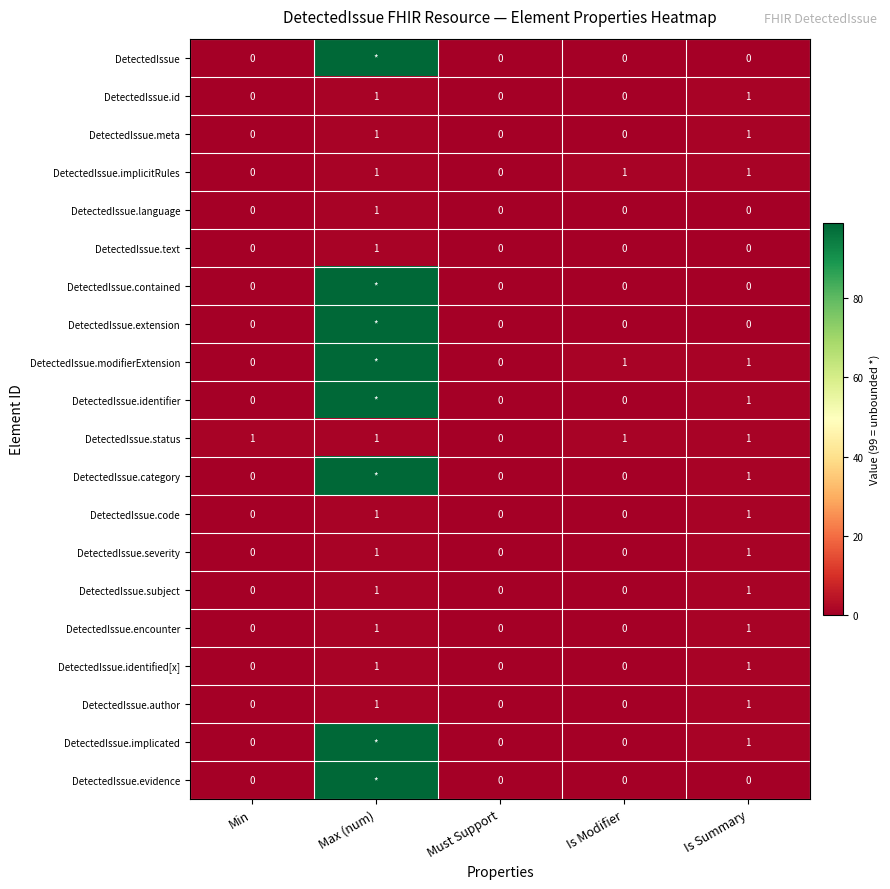

Is the value of DetectedIssue.author at Min greater than the value of DetectedIssue.subject at Is Summary?

No